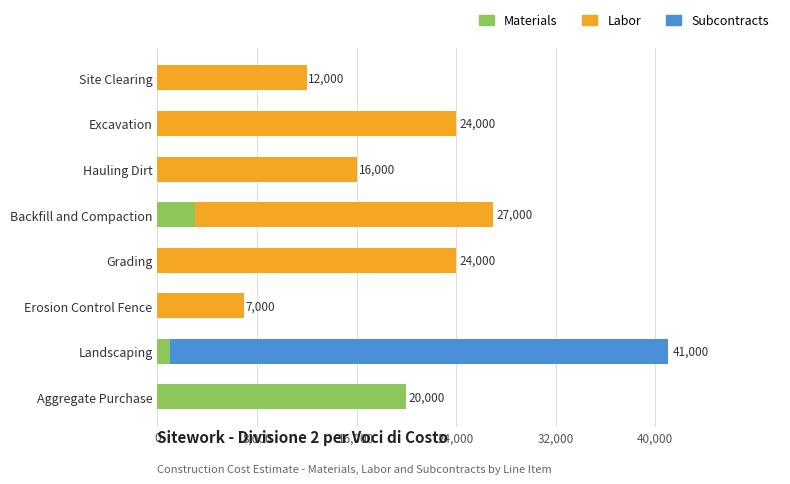

At which category is the sum across all series the highest?

Landscaping